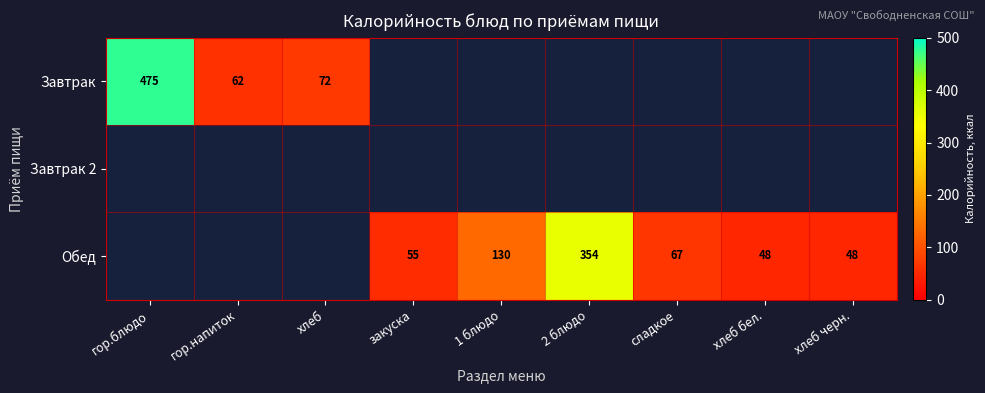

The value of Обед at сладкое is 67. True or false?

True